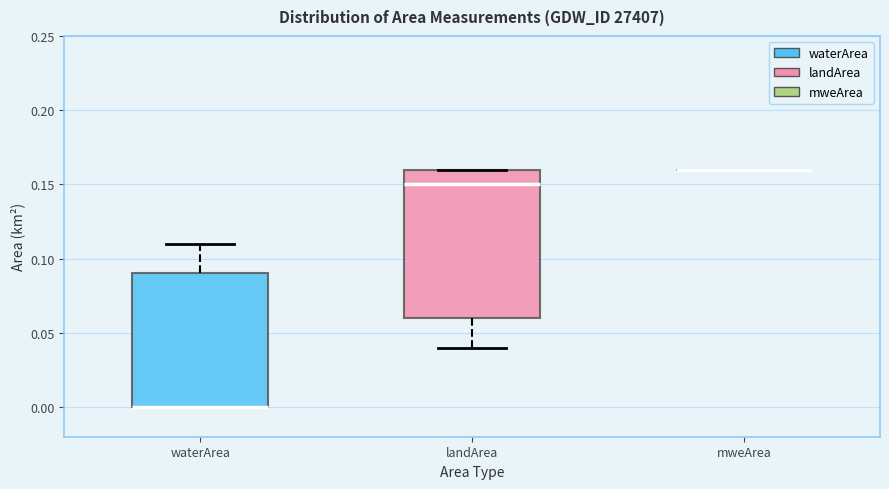

Comparing the boxes themselves (not the whiskers), which one is the tallest?

landArea